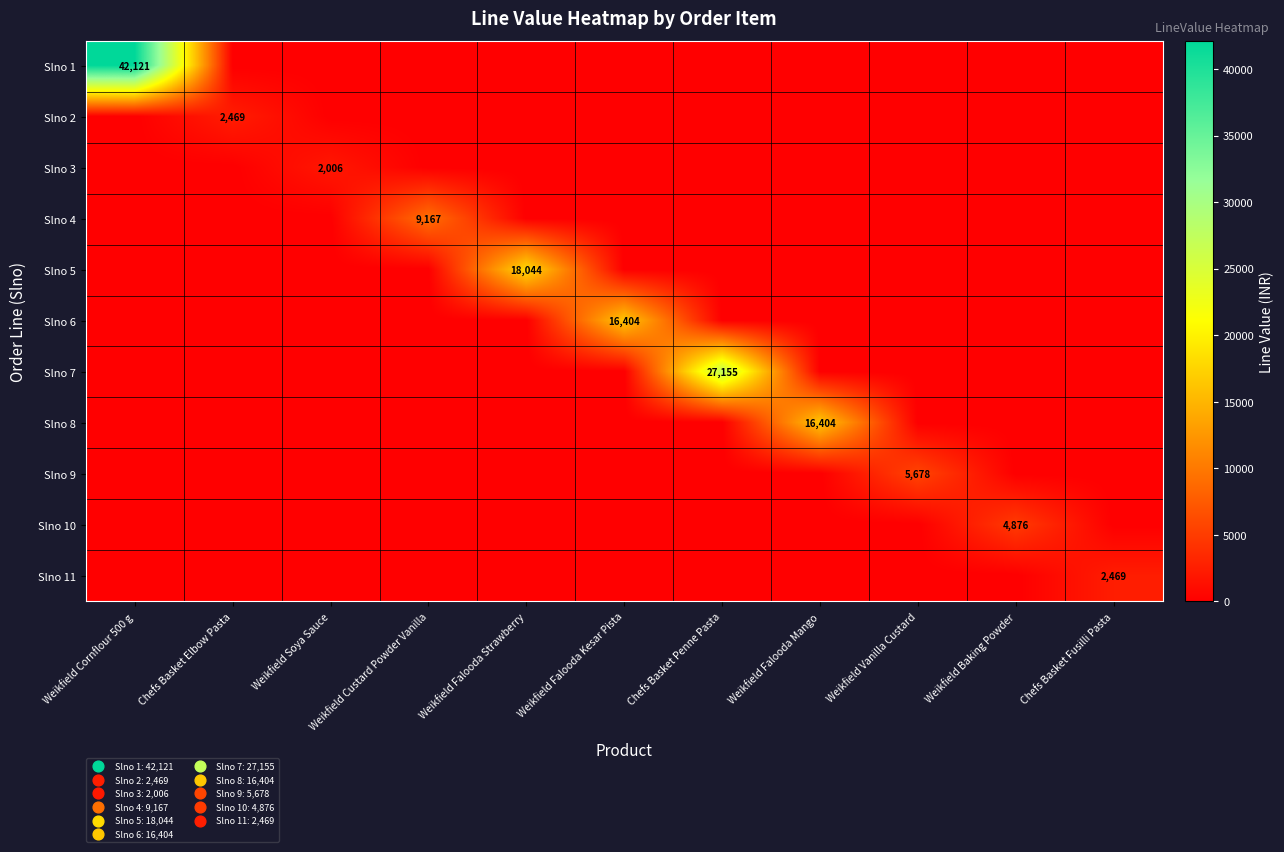

Count the number of data series in this chart.

11